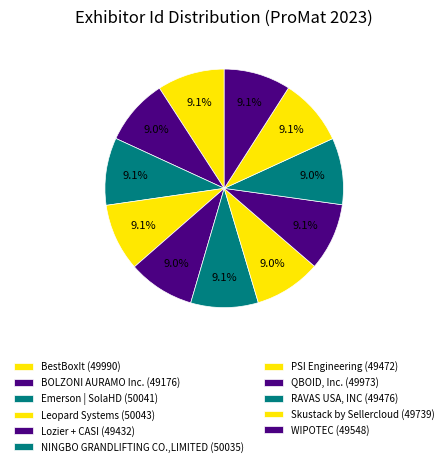

To the nearest percent, what percentage of the pie is NINGBO GRANDLIFTING CO.,LIMITED?

9%